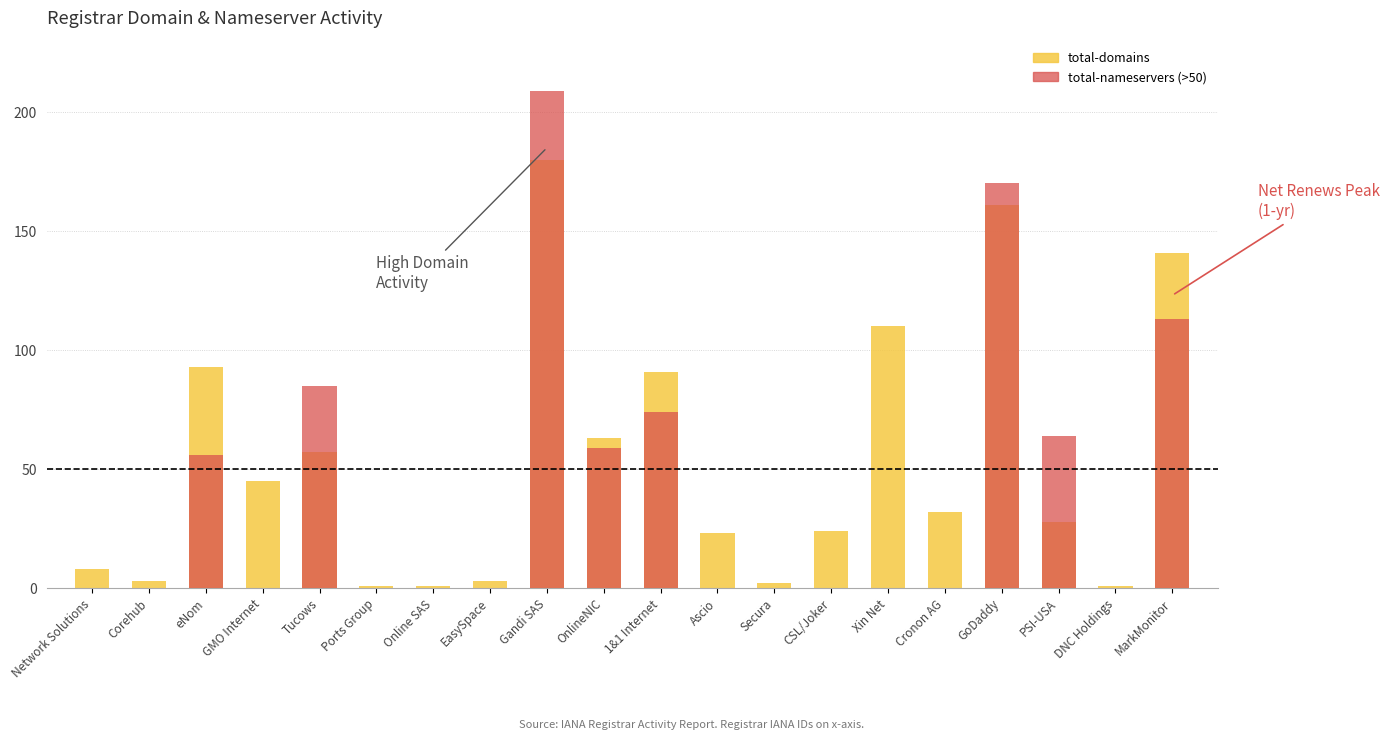

How many values exceed 32?

9